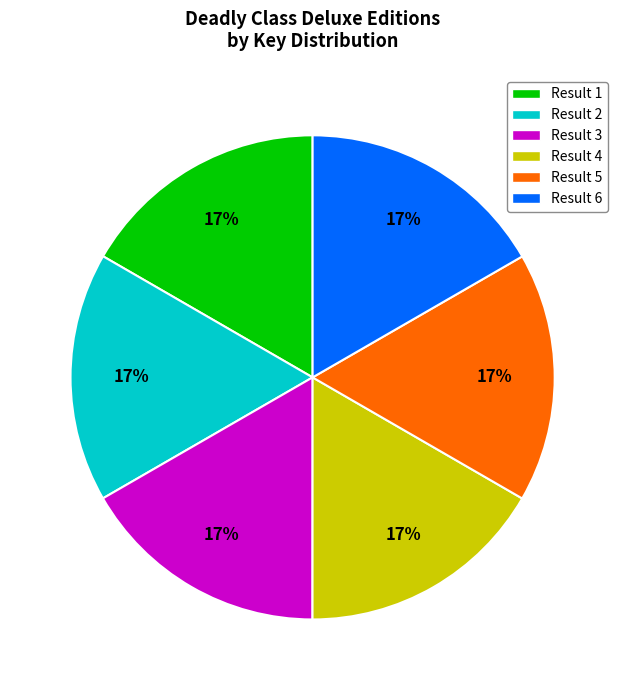

Does Result 6 account for over 50% of the chart?

No